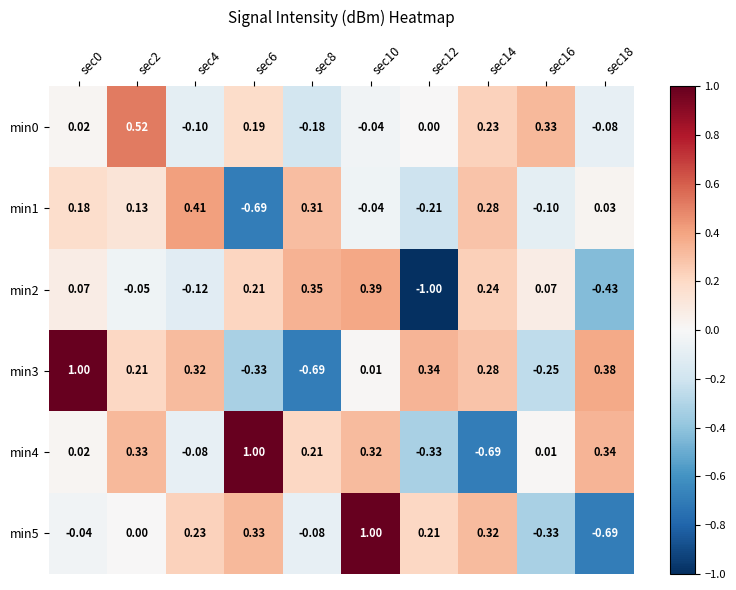

Is the value of min3 at sec16 greater than the value of min4 at sec18?

No